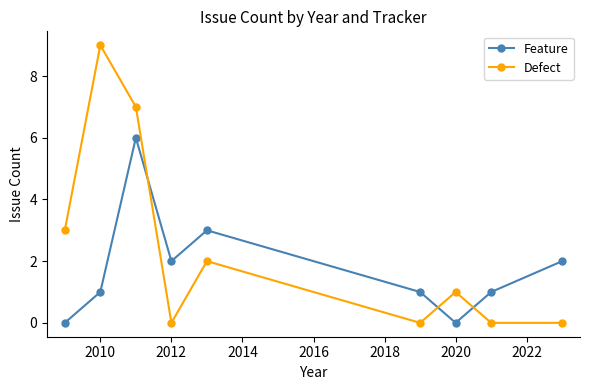

True or false: Defect has more than 1 points higher than both neighbors.

True